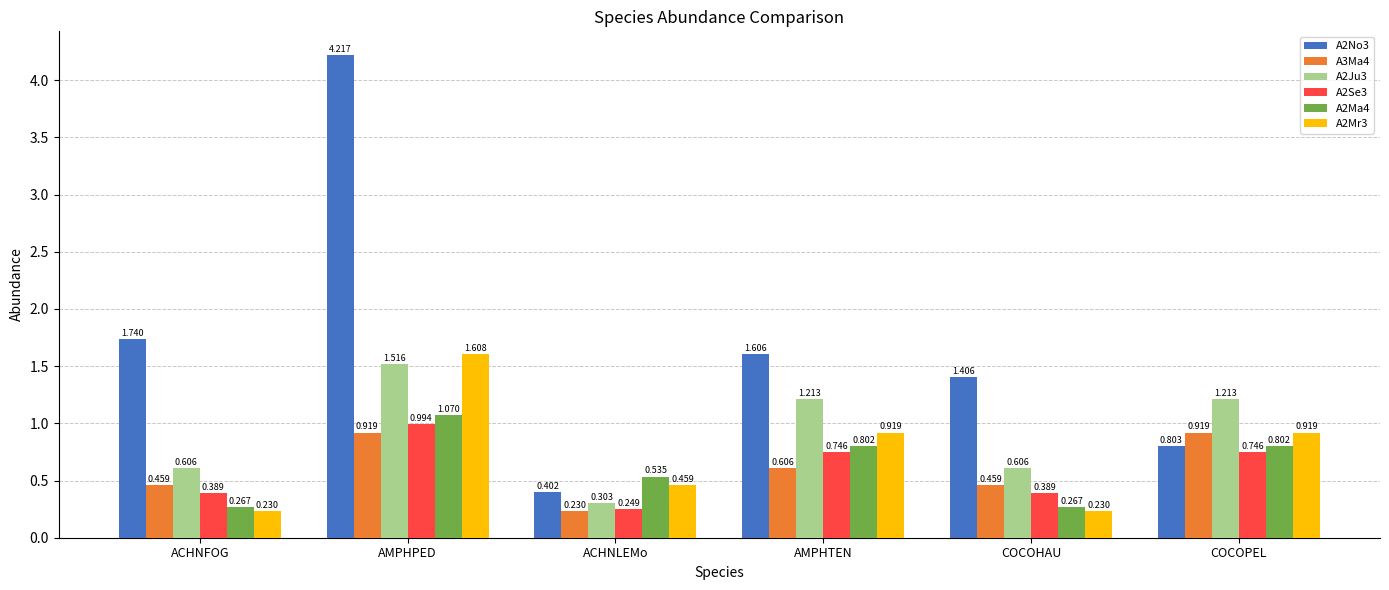

What is the sum of all A3Ma4 values?

3.6